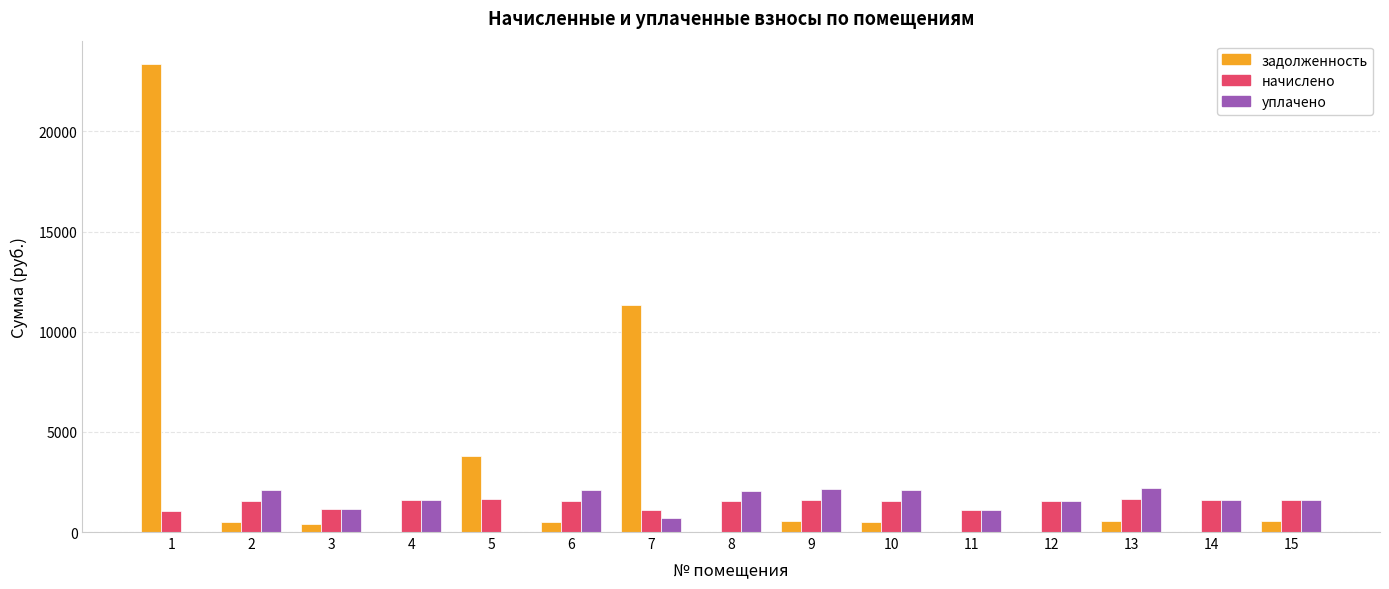

Does the chart contain stacked bars?

No